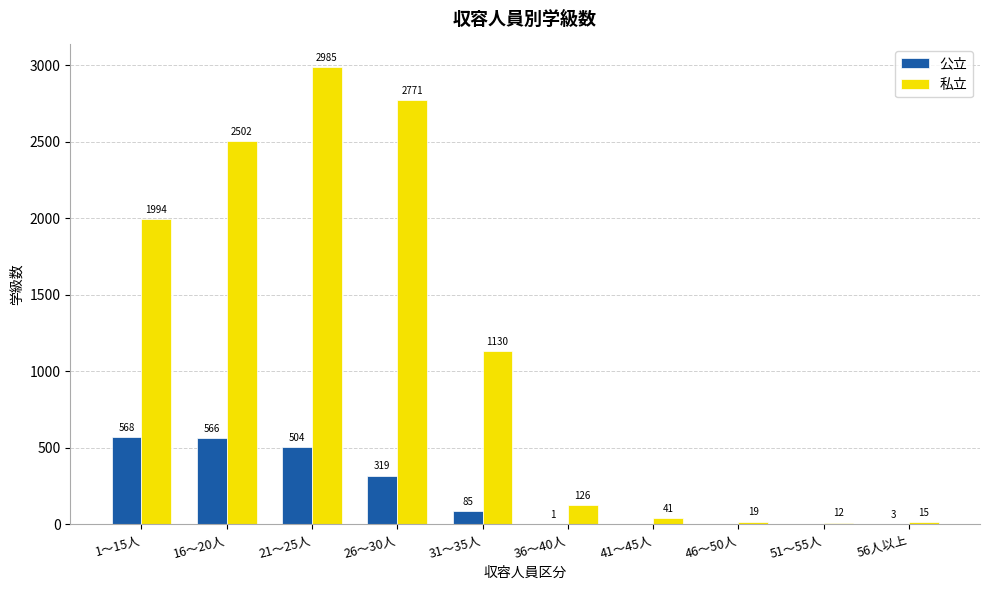

Reading left to right, what are all the values shown in this chart?

公立: 568	566	504	319	85	1	0	0	0	3
私立: 1994	2502	2985	2771	1130	126	41	19	12	15